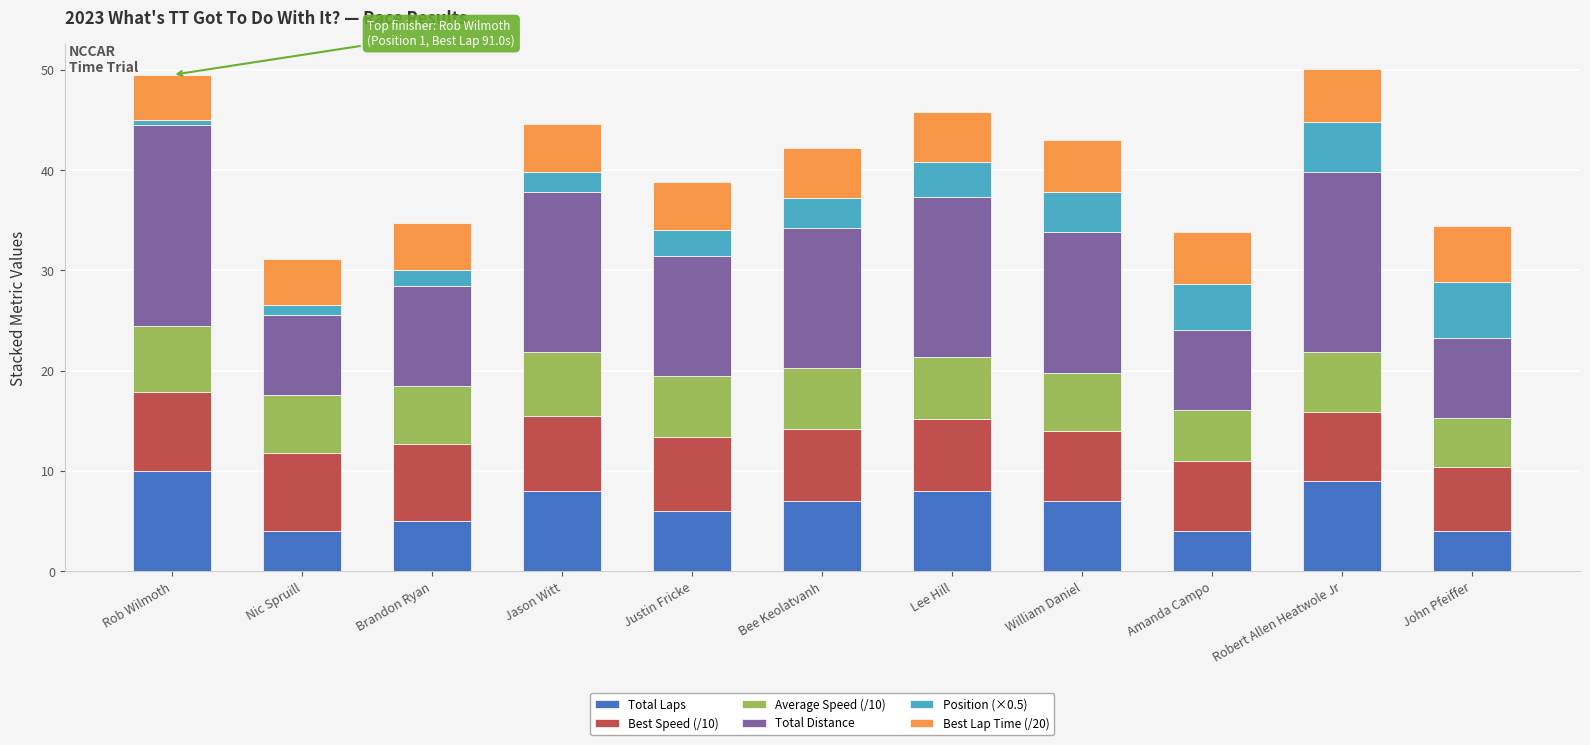

How many values in the Total Laps series are below 7?

5